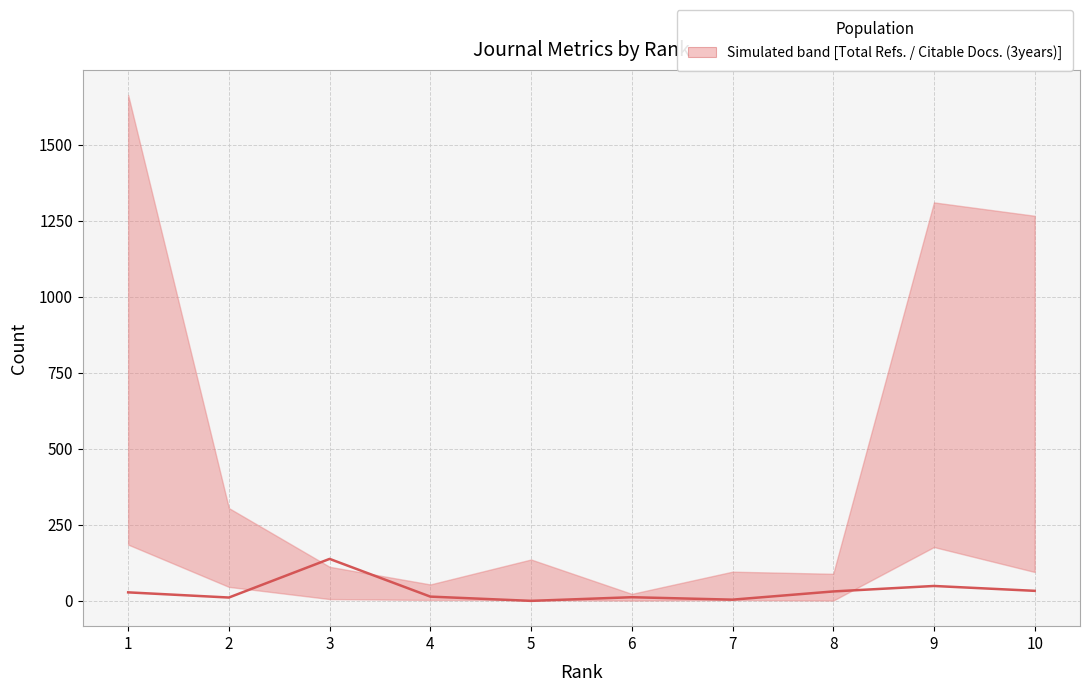

What is the average value?

32